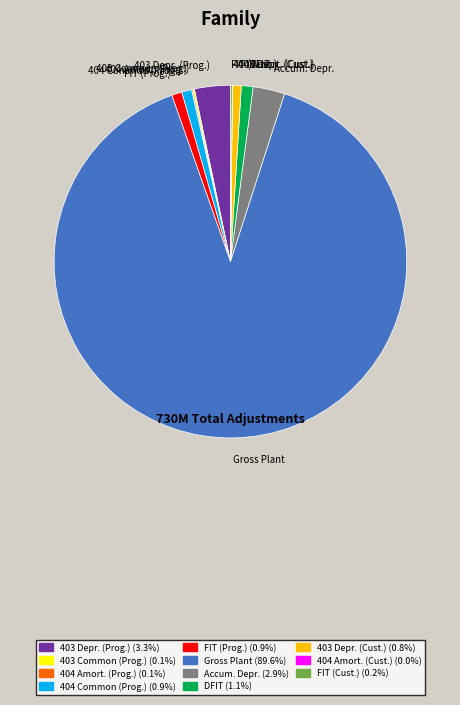

Which category has the biggest portion of the pie?

Gross Plant